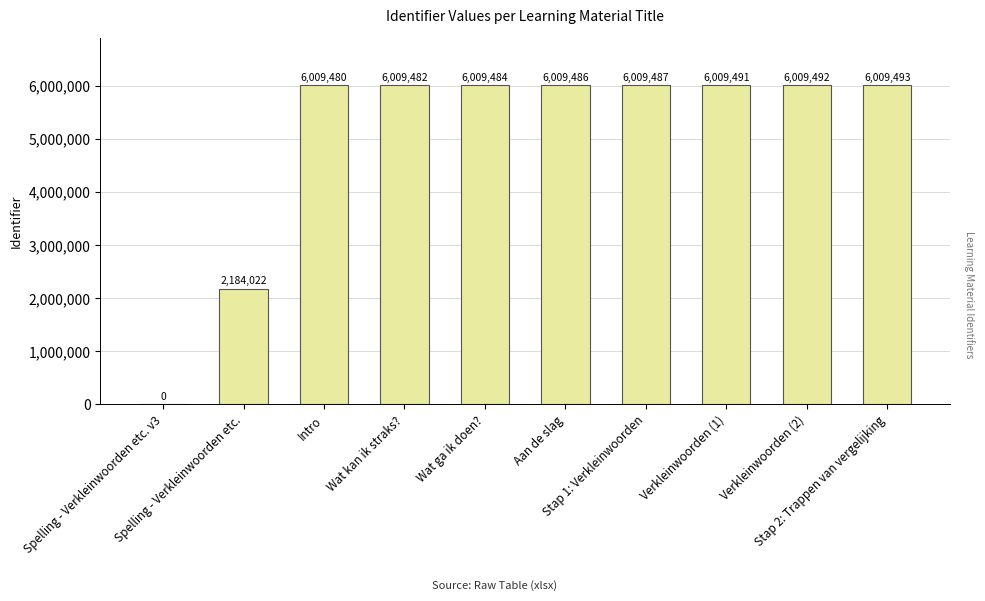

What is the change in value from Aan de slag to Verkleinwoorden (1)?

+5